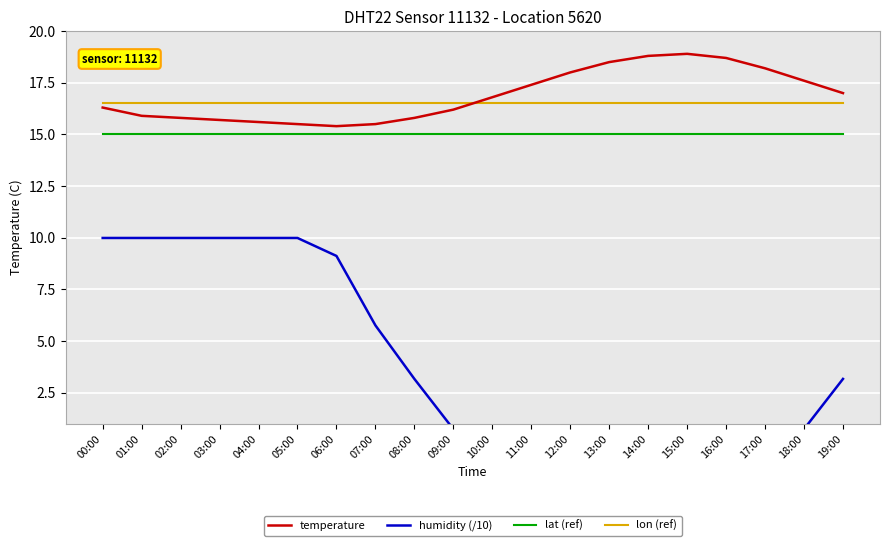

Is the value of lon (ref) at 14:00 greater than the value of temperature at 06:00?

Yes